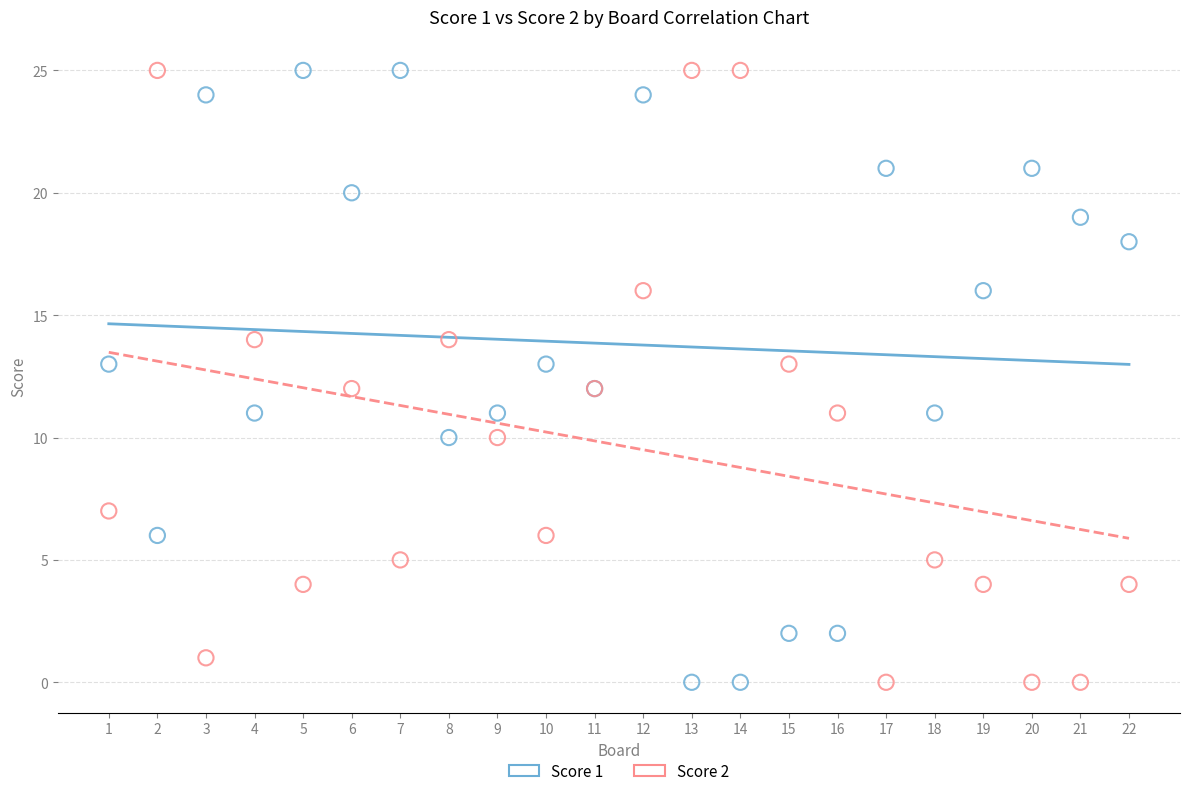

What are all the series names shown in the legend?

Score 1, Score 2